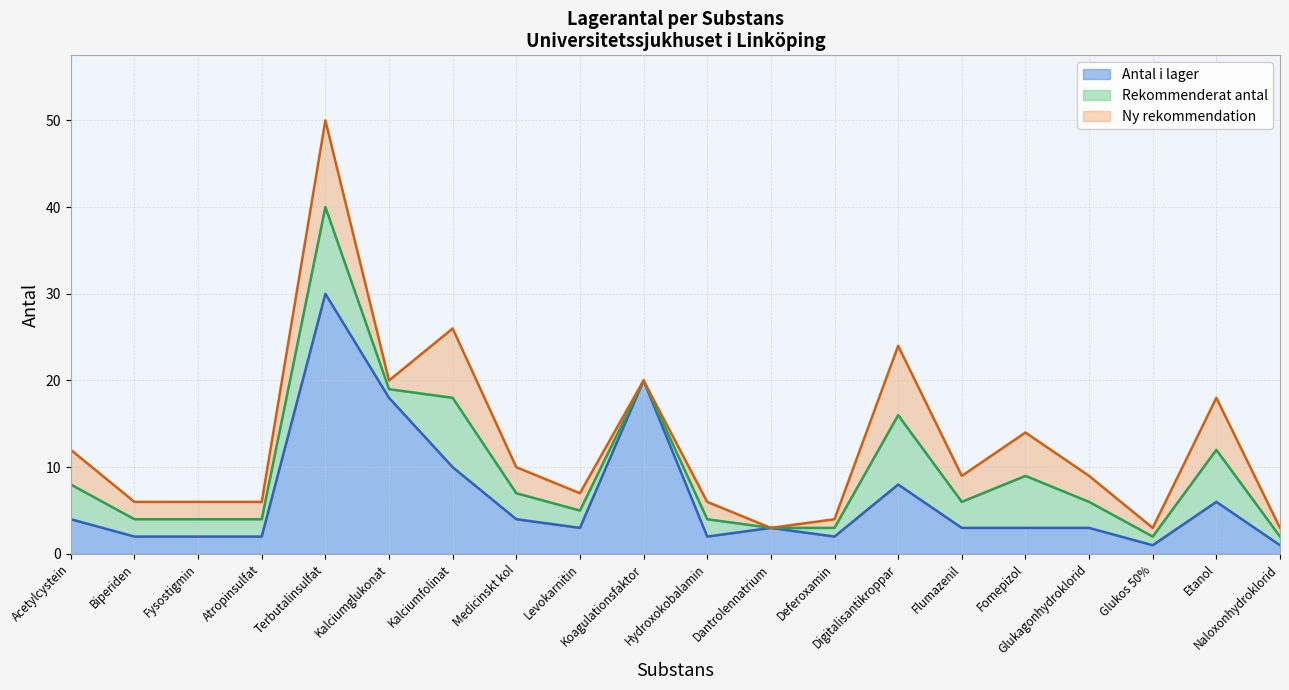

At which category is the sum across all series the highest?

Terbutalinsulfat